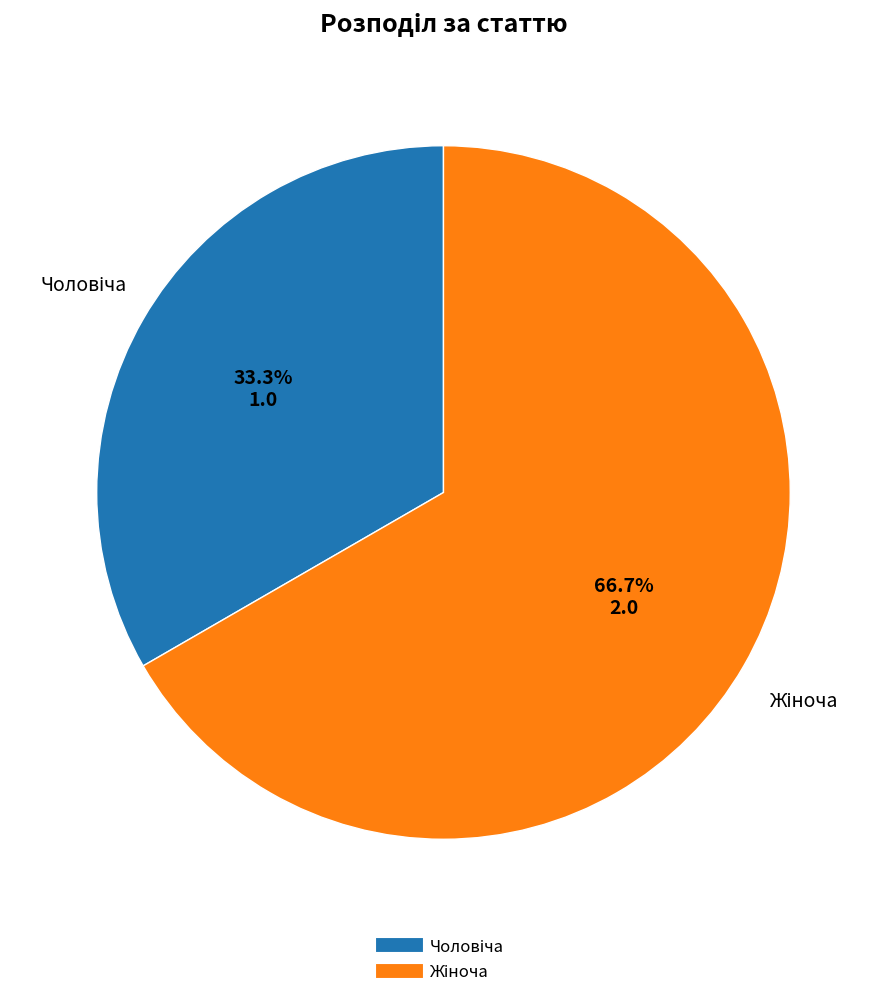

Does any single category account for the majority?

Yes